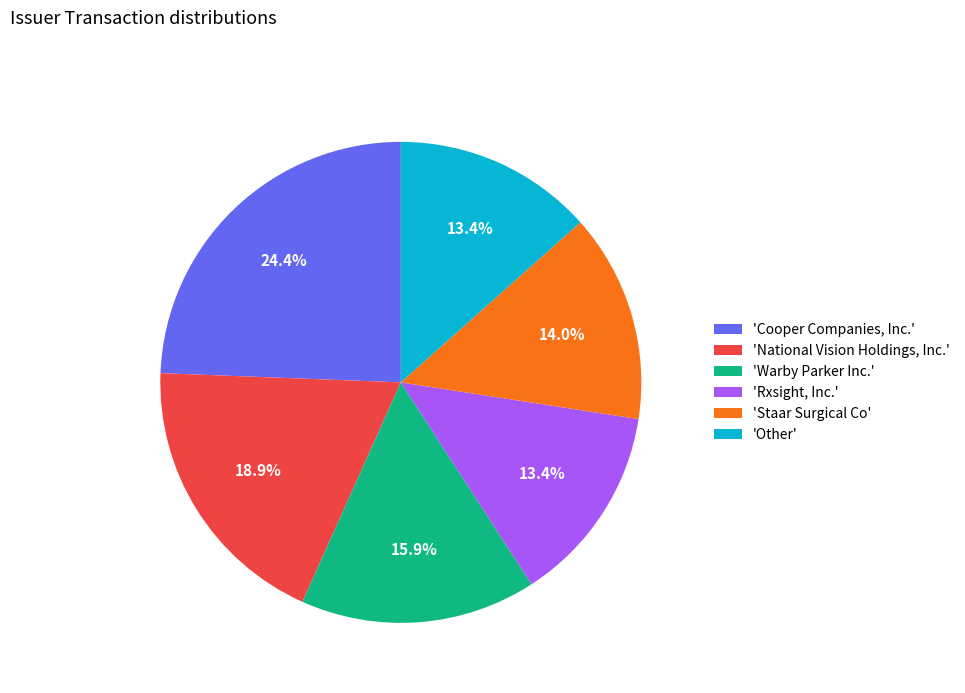

How many slices are in this pie chart?

6